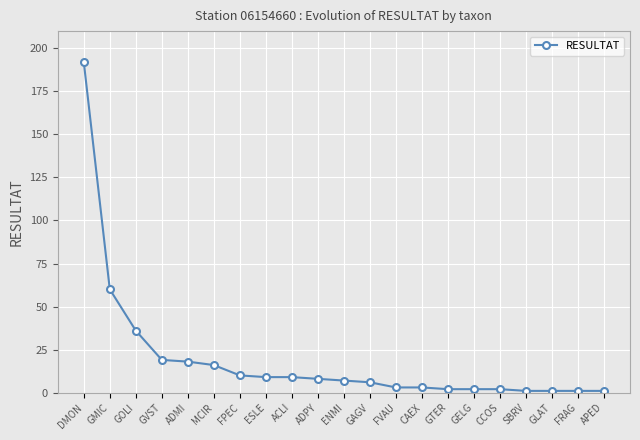

What is the average value?

19